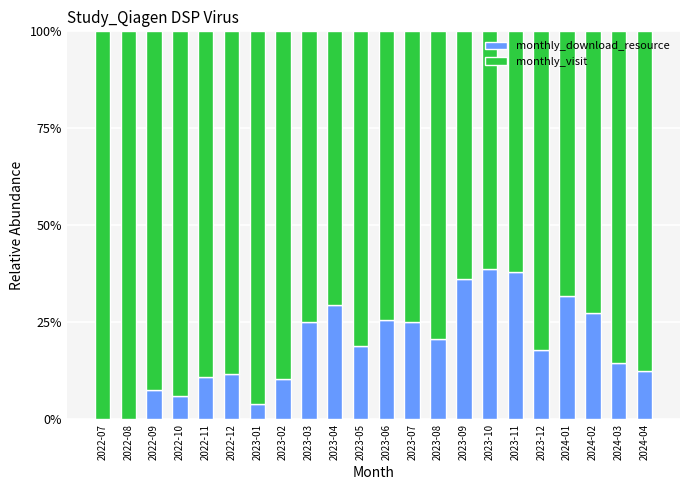

What is the difference between the maximum and minimum values in the monthly_download_resource series?

0.4